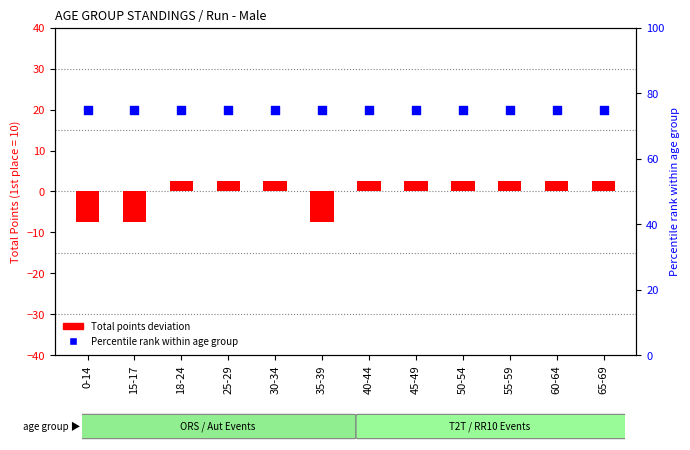

Which series has the largest Y range (max minus min)?

Total points deviation